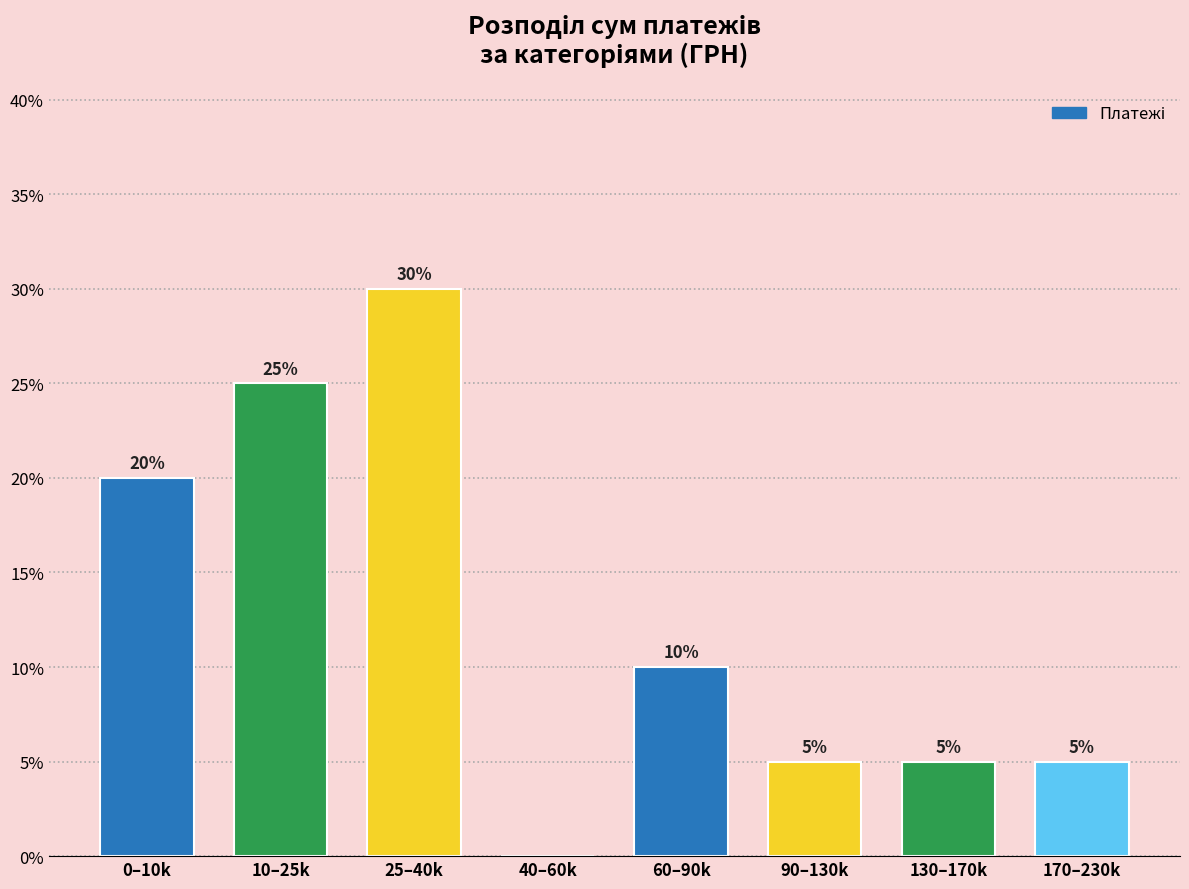

Reading left to right, transcribe all the data shown in this chart.

0–10k=20	10–25k=25	25–40k=30	40–60k=0	60–90k=10	90–130k=5	130–170k=5	170–230k=5